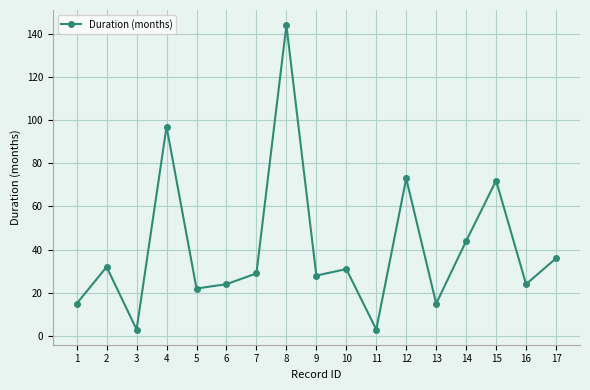

Reading left to right, what are all the values shown in this chart?

1=15	2=32	3=3	4=97	5=22	6=24	7=29	8=144	9=28	10=31	11=3	12=73	13=15	14=44	15=72	16=24	17=36